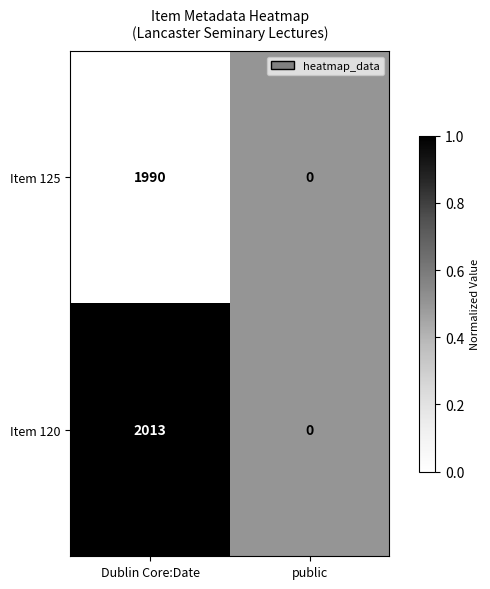

The value of Item 125 at Dublin Core:Date is 2726. True or false?

False